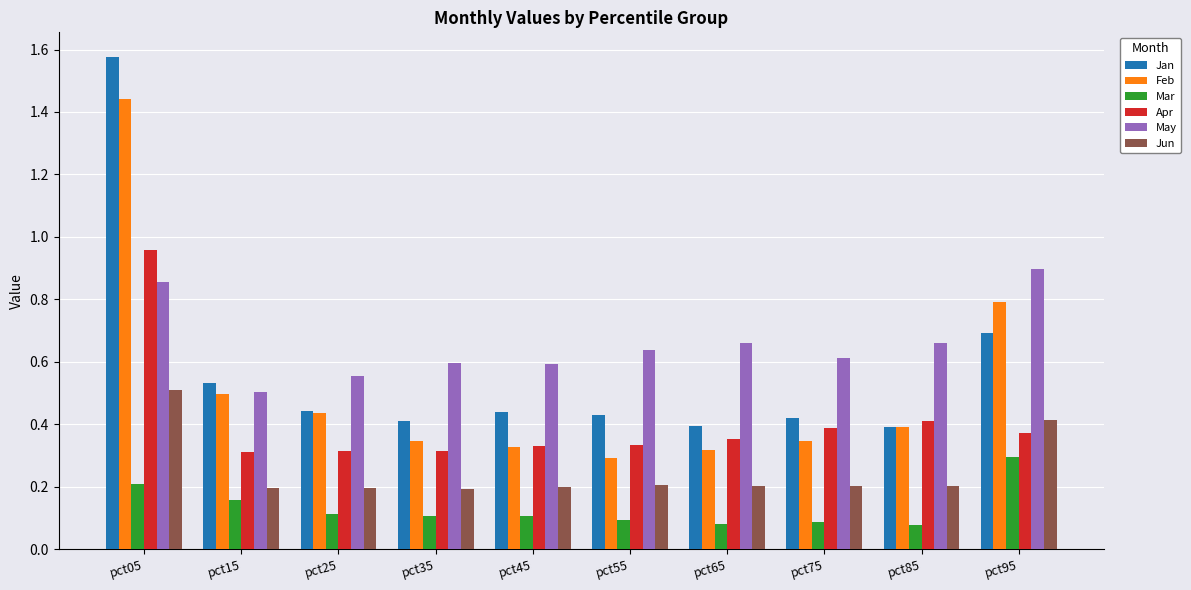

Between pct35 and pct95, which series saw the biggest shift?

Feb